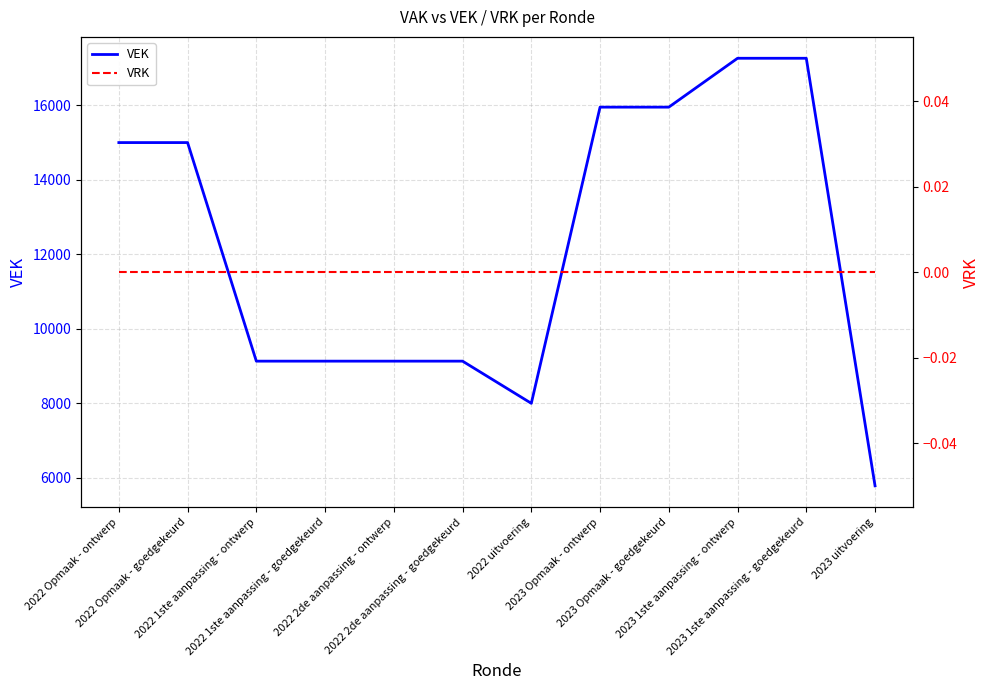

Reading left to right, extract all data points from this chart.

VEK: 15000	15000	9133	9133	9133	9133	8001	15951	15951	17263	17263	5787
VRK: 0	0	0	0	0	0	0	0	0	0	0	0